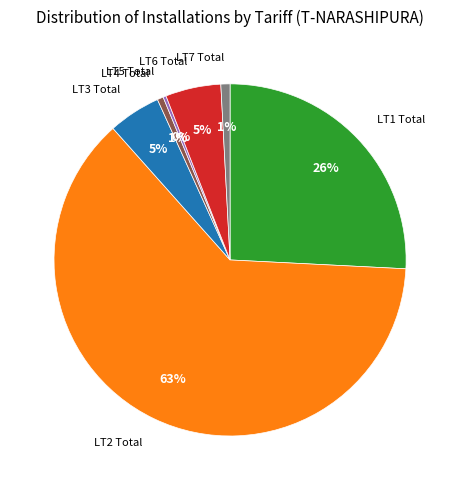

To the nearest percent, what is the average slice percentage?

14%